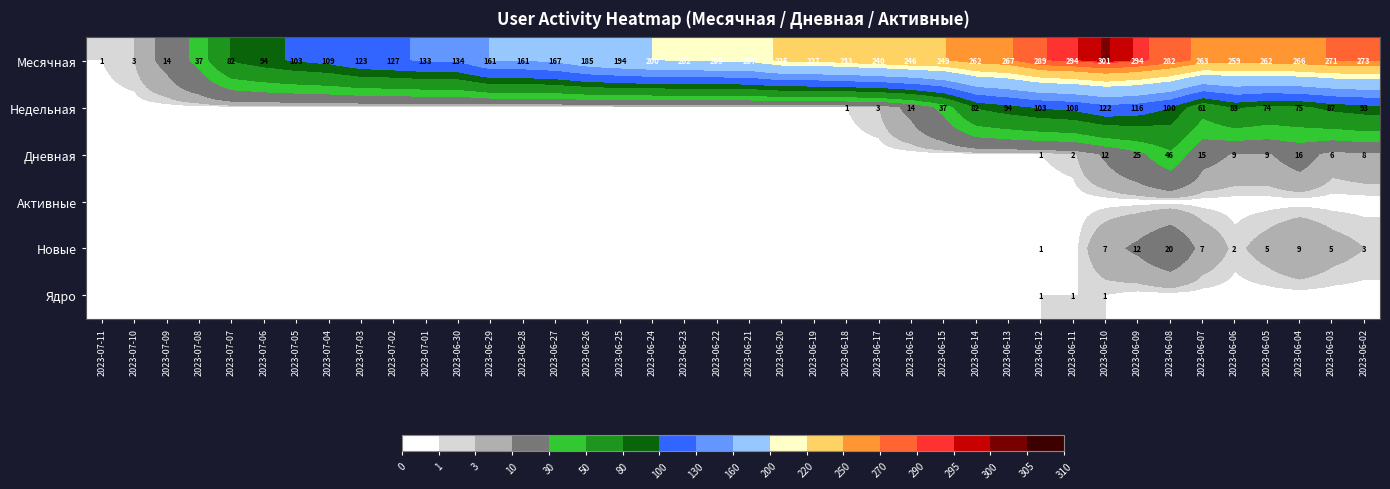

At which category is the sum across all series the highest?

2023-06-08